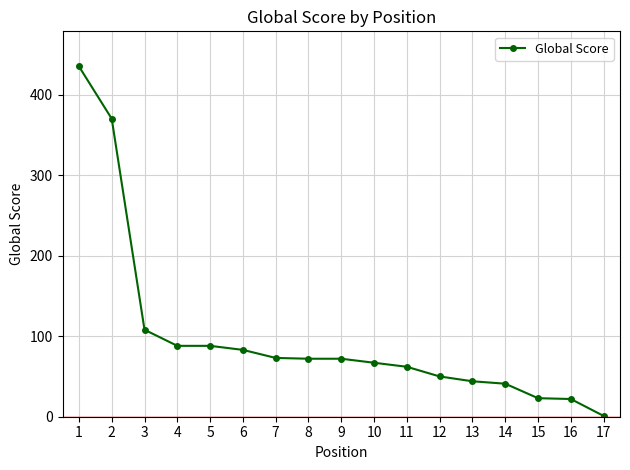

Which has a higher value, 2 or 17?

2